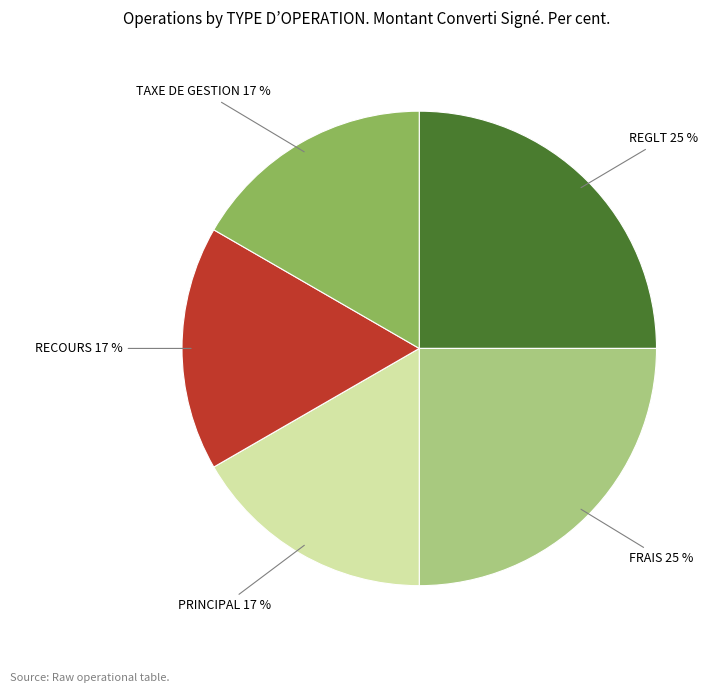

Does any single category account for the majority?

No